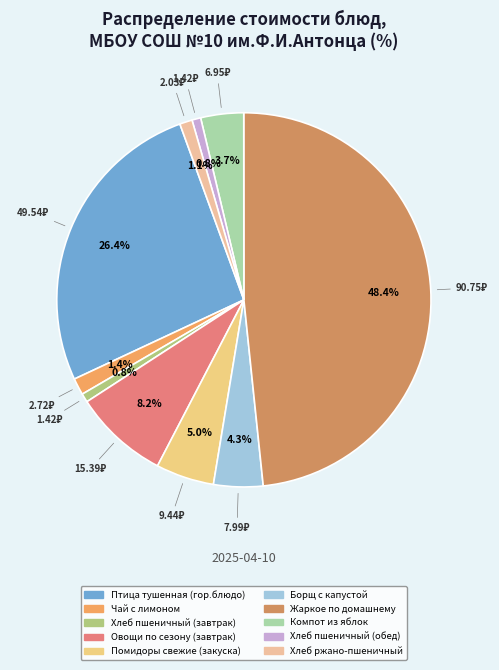

What portion of the pie excludes Хлеб пшеничный (завтрак)?

99.2%